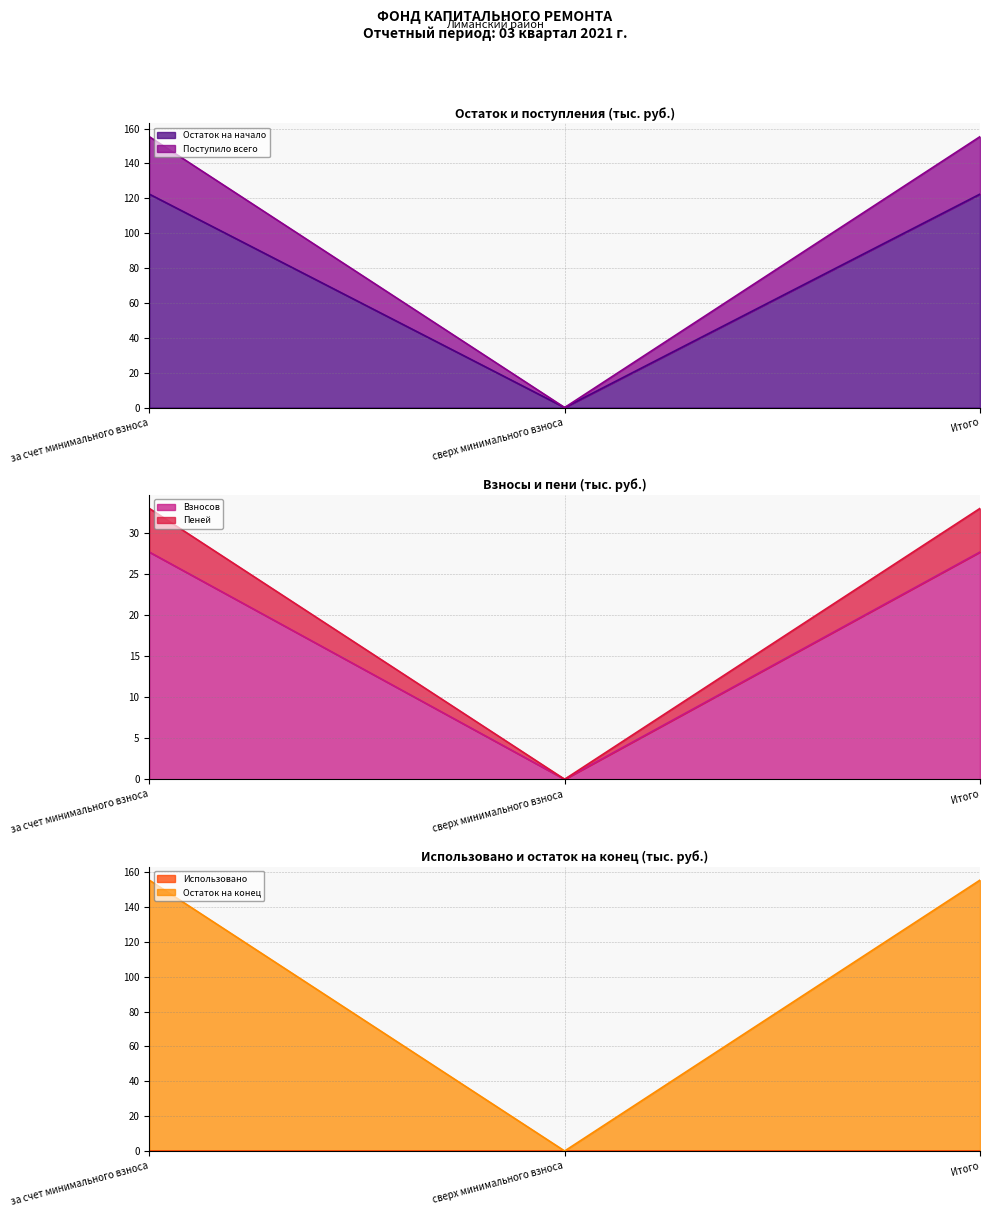

The value of Остаток на конец at за счет минимального взноса is 45.9. True or false?

False